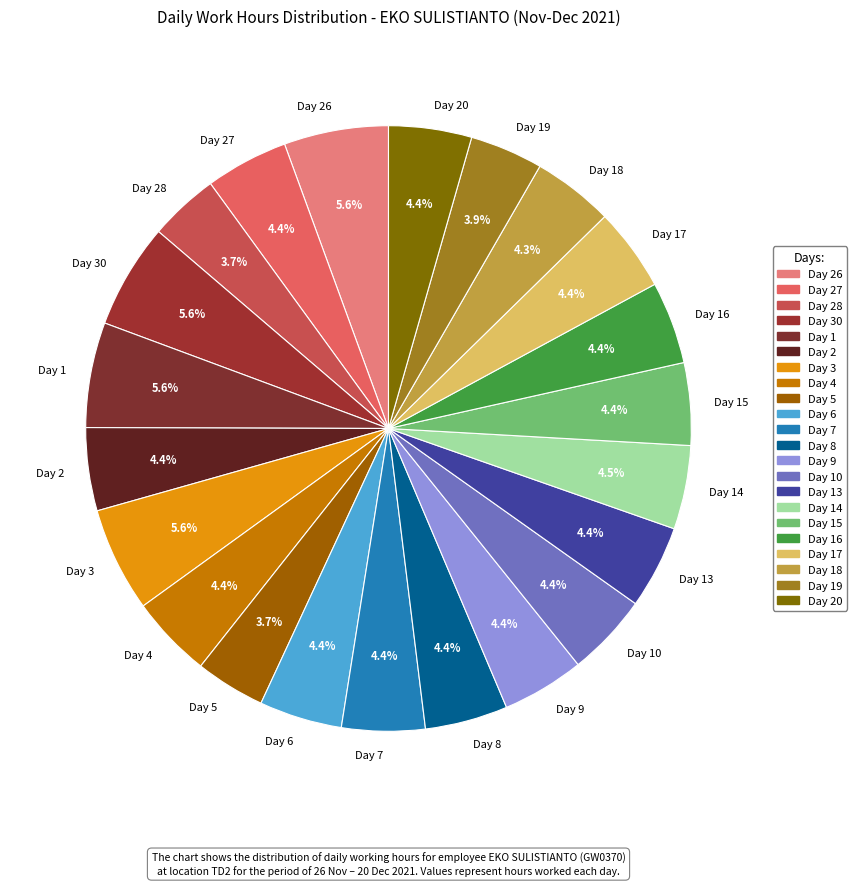

How many slices are in this pie chart?

22